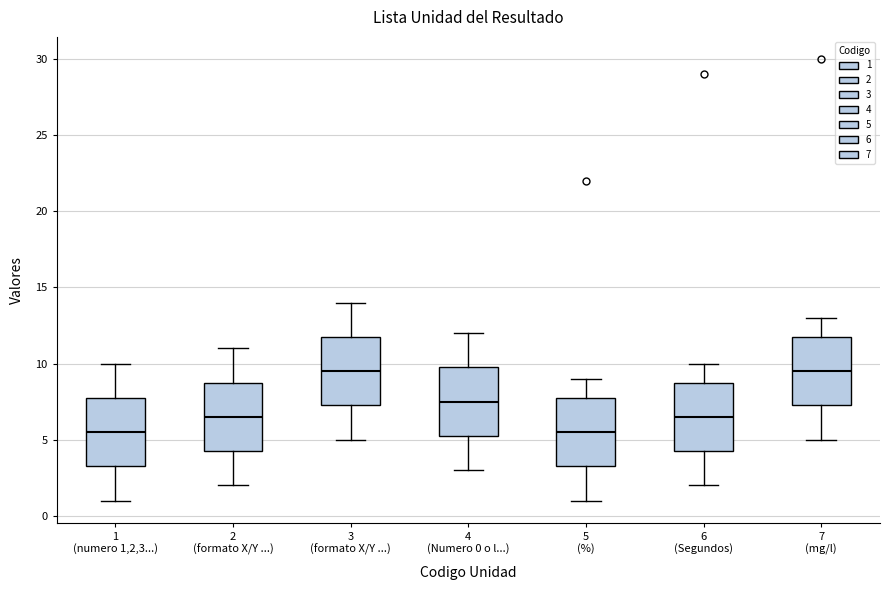

Where does the lower whisker of the box for 4 (Numero 0 o l...) end on the y-axis? The values are not printed on the chart, so give them approximately, as read against the axis.

3.0